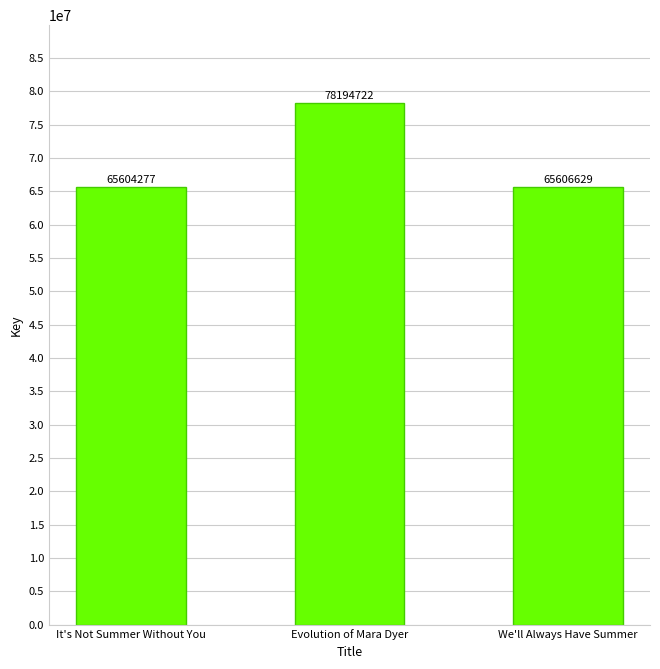

Which has a higher value, It's Not Summer Without You or We'll Always Have Summer?

We'll Always Have Summer